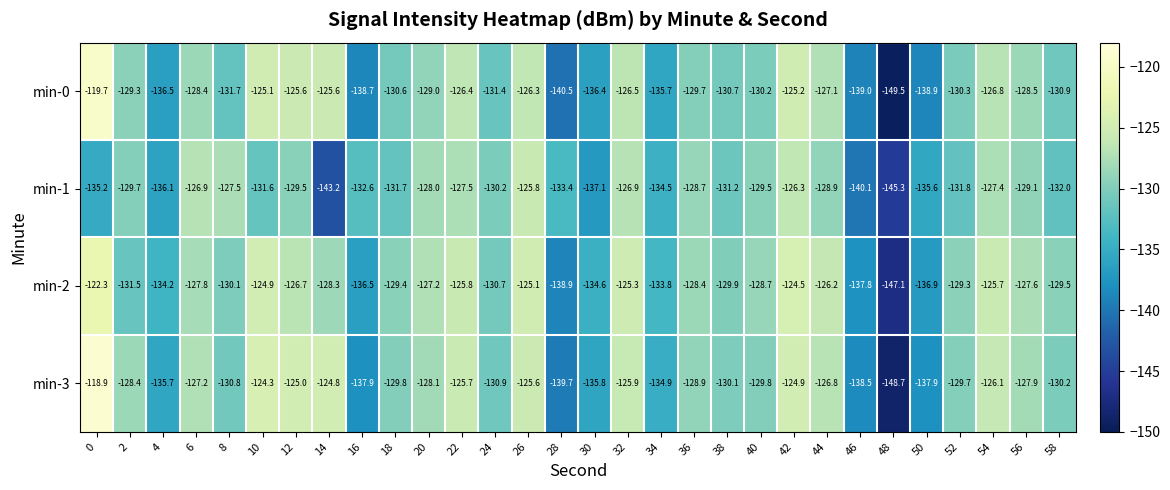

The value of min-0 at 8 is -131.7. True or false?

True